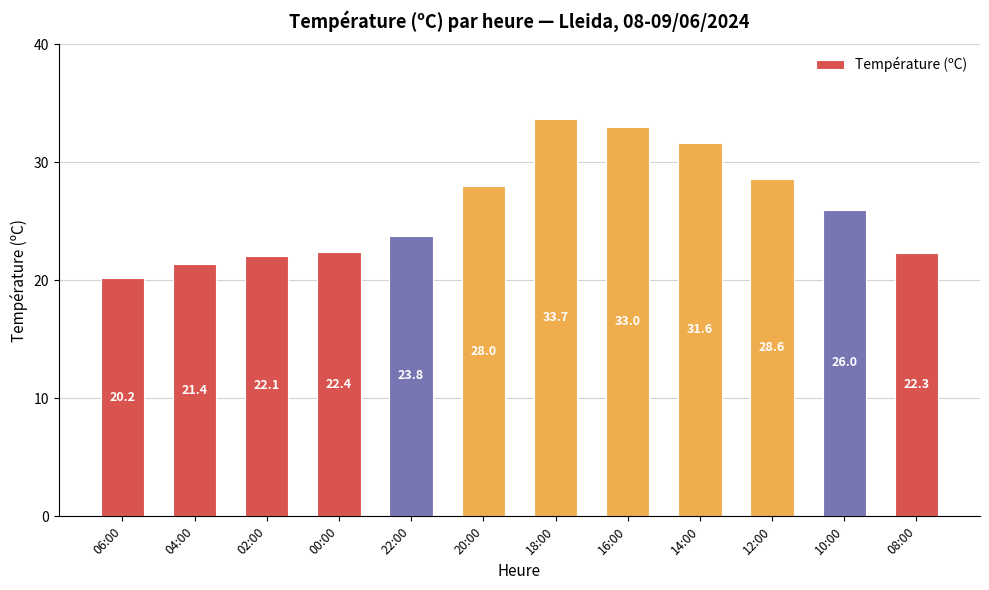

What is the ratio of the value at 18:00 to the value at 22:00?

1.4